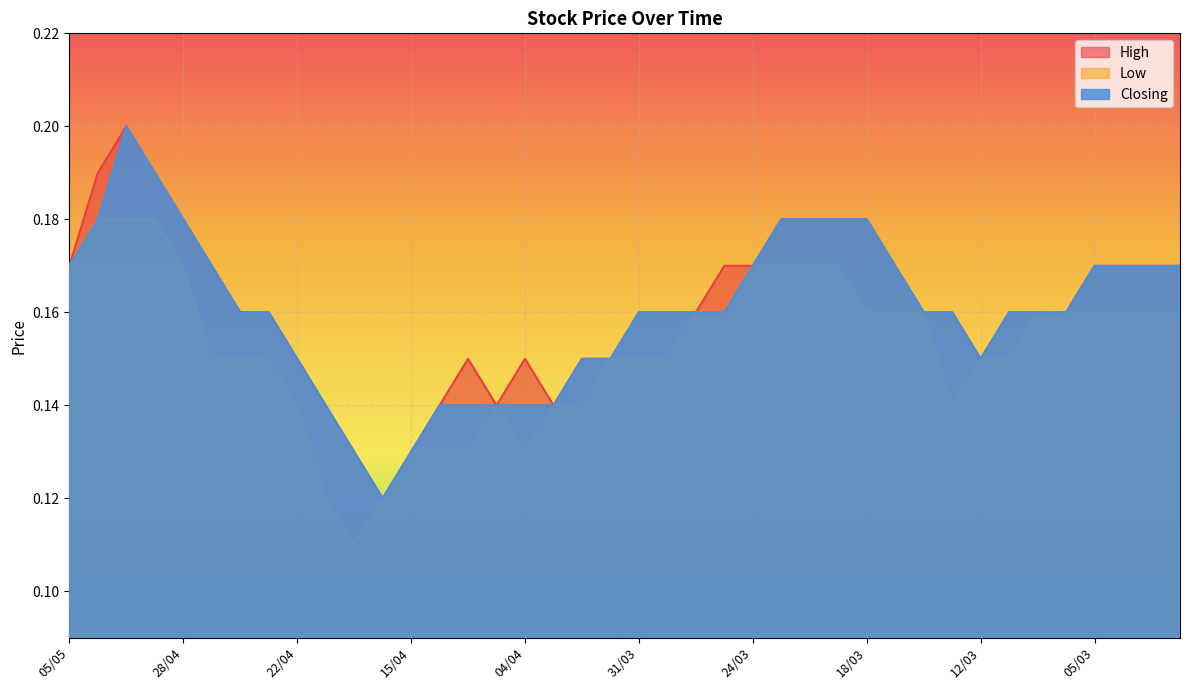

What is the minimum value shown in the chart?

0.1